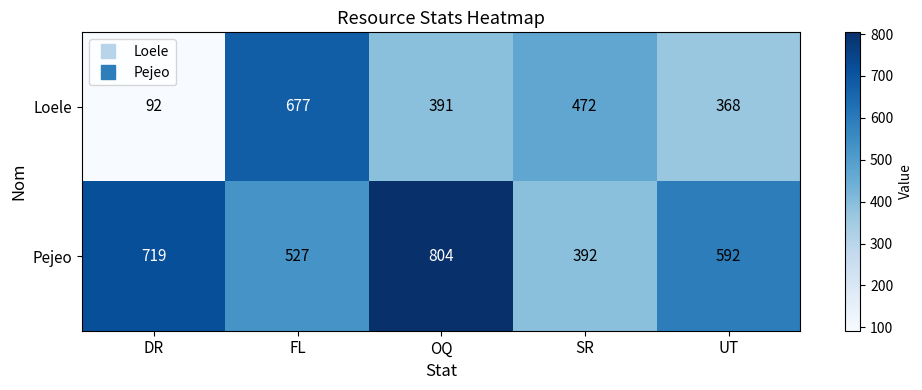

At which category does the chart reach its minimum across all series?

DR